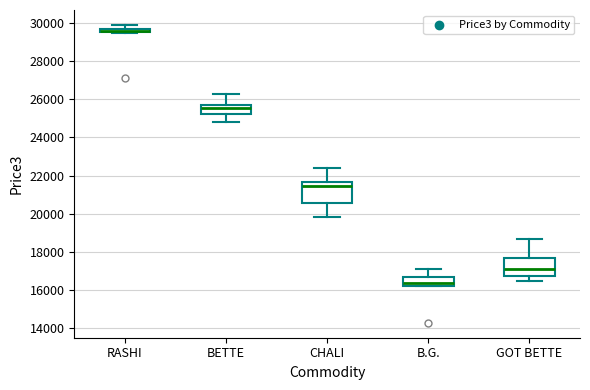

Where is the upper edge of the box for RASHI on the y-axis? The values are not printed on the chart, so give them approximately, as read against the axis.

29800